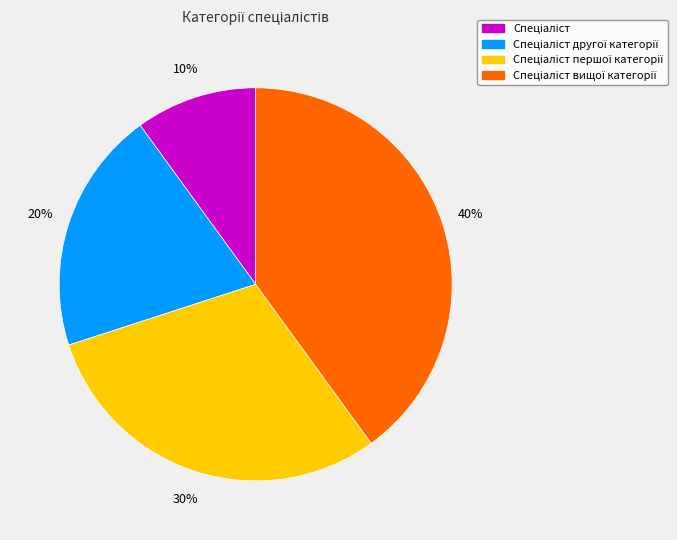

How many slices are in this pie chart?

4